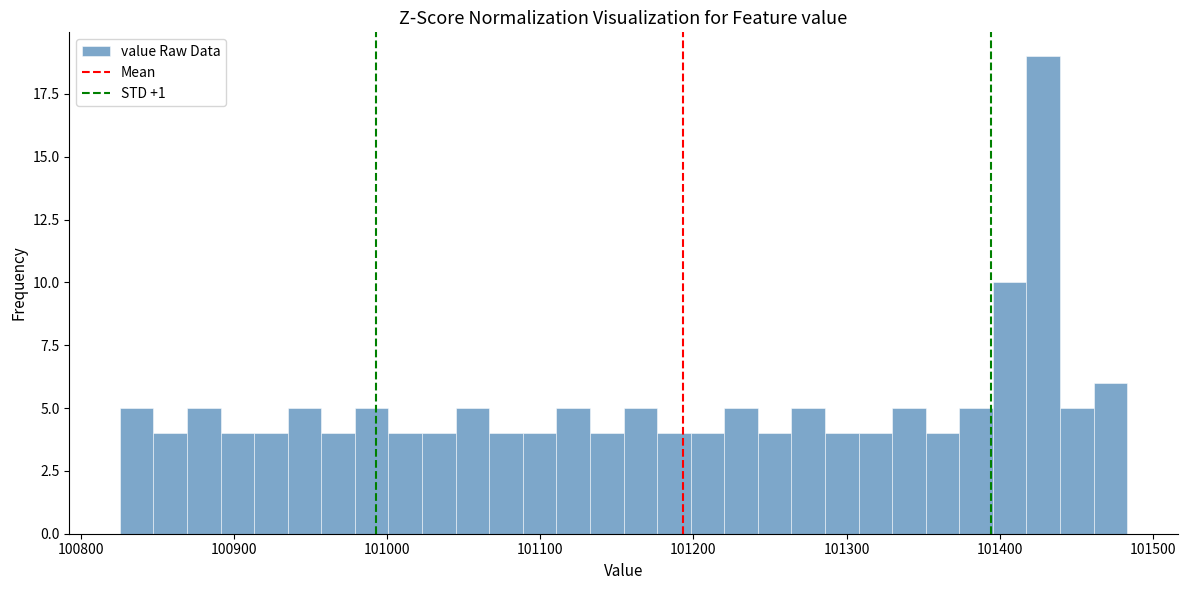

Read against the x-axis, roughly where is the centre of the tallest bar?

101430